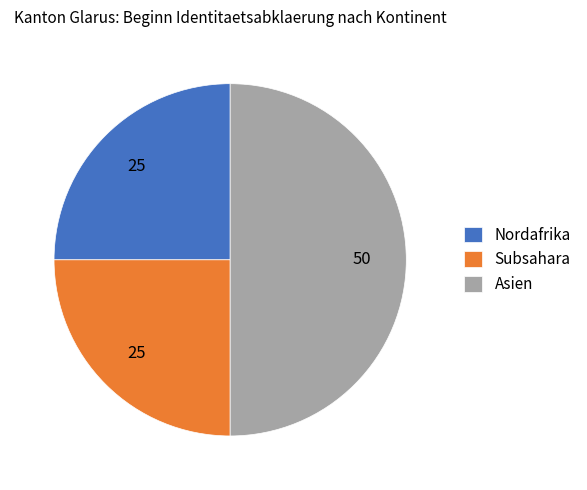

Which has a higher value, Asien or Nordafrika?

Asien